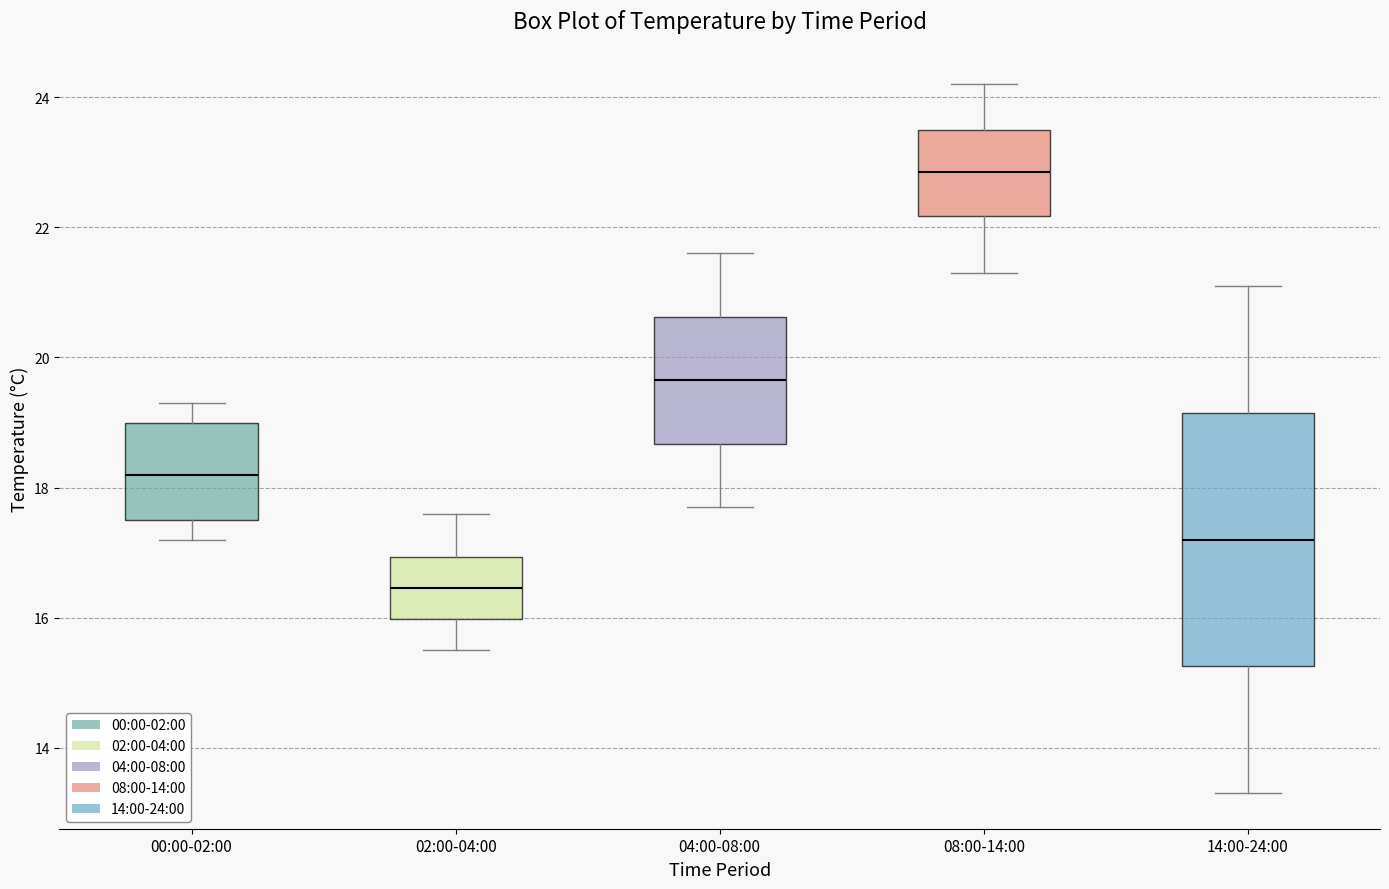

Reading left to right, transcribe this box plot: for each box, give where its median line is, the range the box spans, and where its two whiskers end, as read against the y-axis. The values are not printed on the chart, so give them approximately, as read against the axis.

00:00-02:00: median 18.2, box 17.6 to 19.0, whiskers 17.2 to 19.4
02:00-04:00: median 16.4, box 16.0 to 17.0, whiskers 15.6 to 17.6
04:00-08:00: median 19.6, box 18.6 to 20.6, whiskers 17.8 to 21.6
08:00-14:00: median 22.8, box 22.2 to 23.6, whiskers 21.4 to 24.2
14:00-24:00: median 17.2, box 15.2 to 19.2, whiskers 13.4 to 21.2